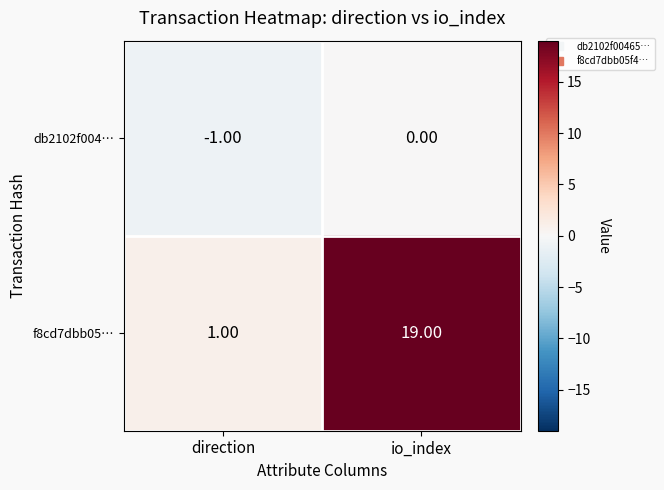

At how many categories does at least one series exceed 10?

1